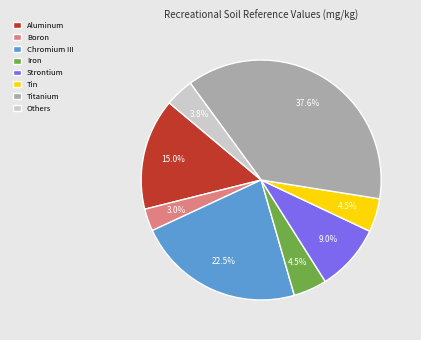

Which slice is the largest?

Titanium